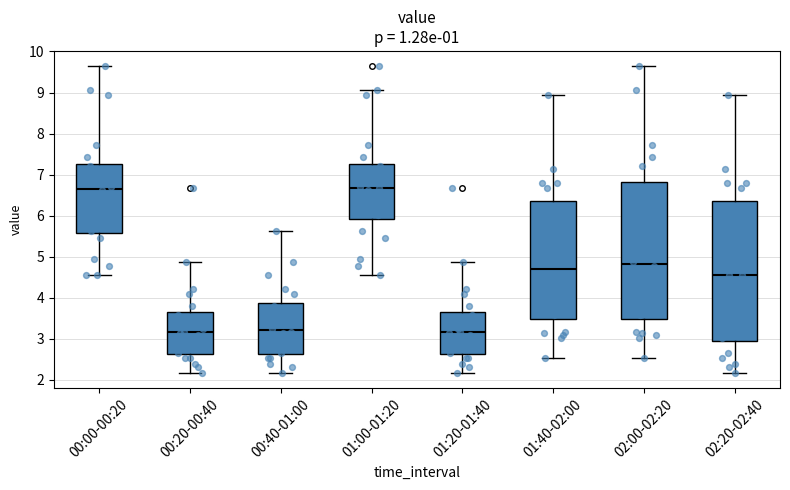

Reading left to right, read every box against the y-axis: the position of its median line, the range the box covers, and the ends of its whiskers. The values are not printed on the chart, so give them approximately, as read against the axis.

00:00-00:20: median 6.7, box 5.6 to 7.3, whiskers 4.6 to 9.6
00:20-00:40: median 3.2, box 2.6 to 3.6, whiskers 2.2 to 4.9
00:40-01:00: median 3.2, box 2.6 to 3.9, whiskers 2.2 to 5.6
01:00-01:20: median 6.7, box 5.9 to 7.3, whiskers 4.6 to 9.1
01:20-01:40: median 3.2, box 2.6 to 3.6, whiskers 2.2 to 4.9
01:40-02:00: median 4.7, box 3.5 to 6.4, whiskers 2.5 to 8.9
02:00-02:20: median 4.8, box 3.5 to 6.8, whiskers 2.5 to 9.6
02:20-02:40: median 4.6, box 2.9 to 6.4, whiskers 2.2 to 8.9